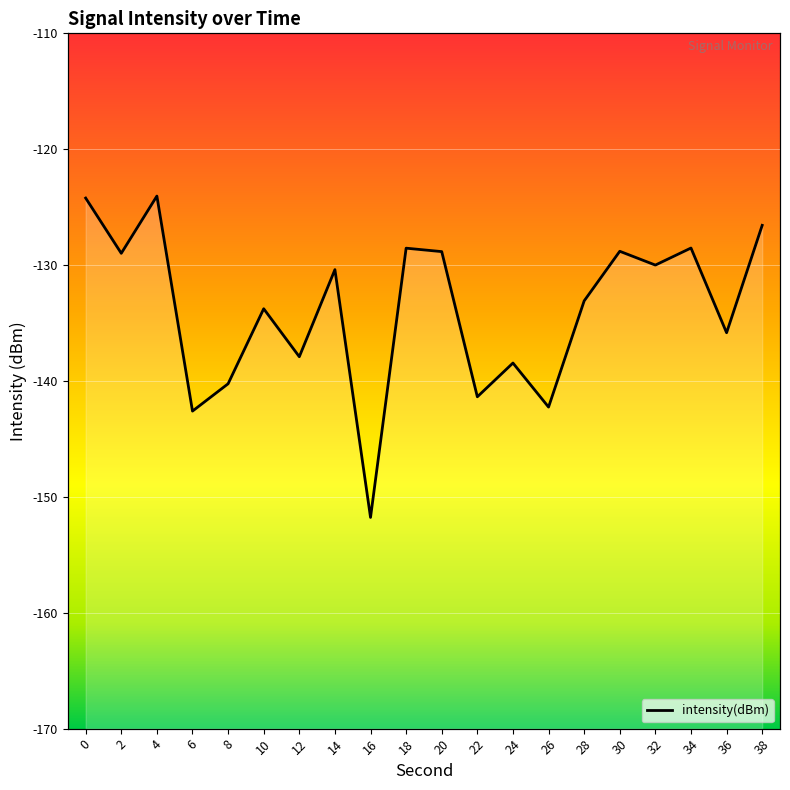

What is the value of the 6th point from the left?

-133.8